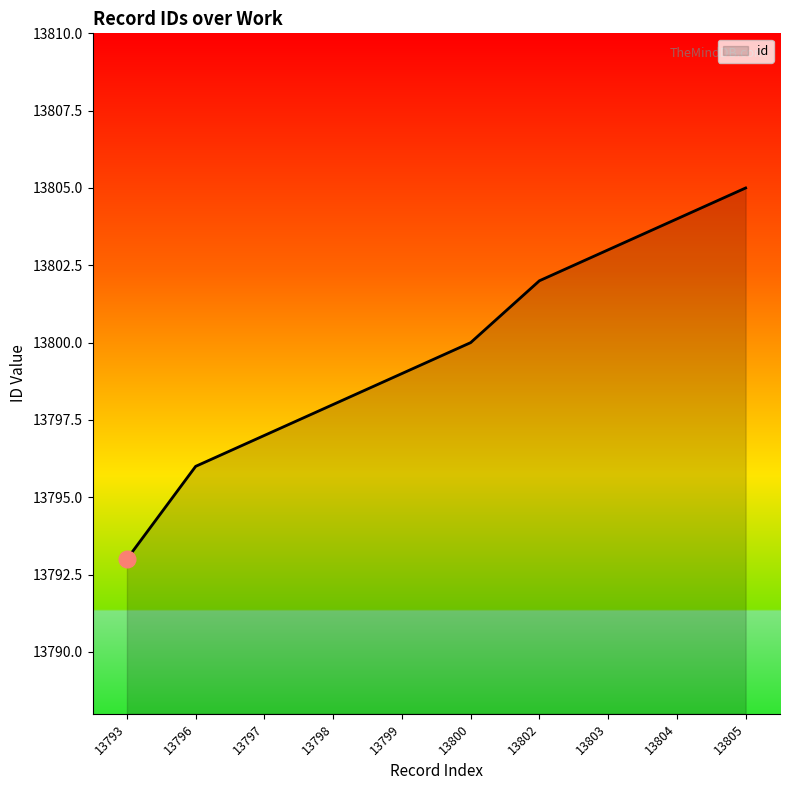

What is the ratio of the value at 13804 to the value at 13805?

1.0